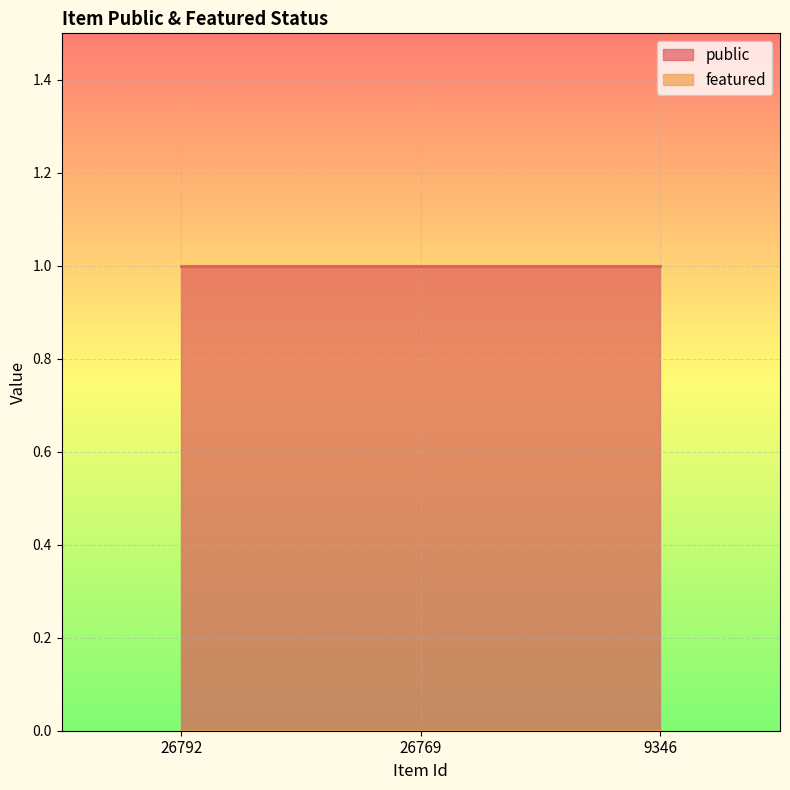

At which label is public closest to 1?

26792